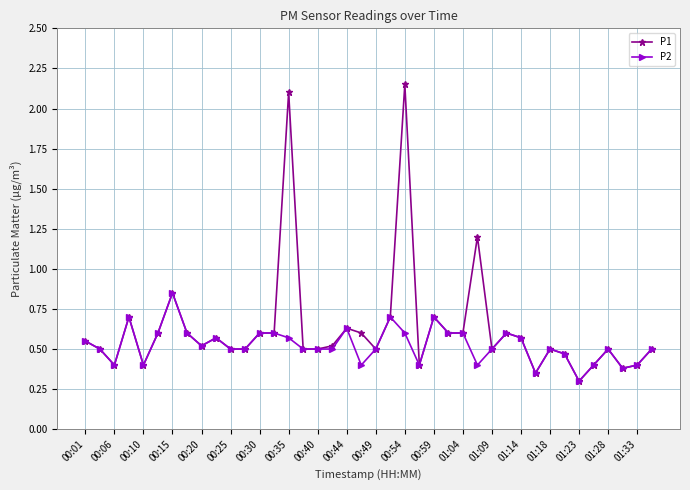

Which series has the largest total across all categories?

P1